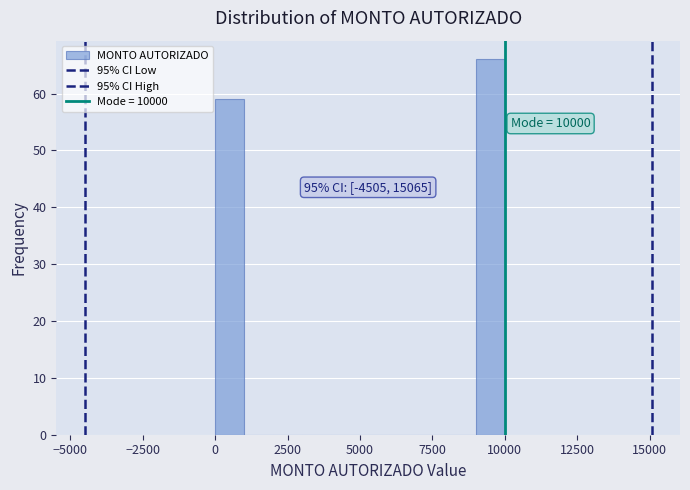

Around what value on the x-axis is the tallest bar? Give the approximate position of its centre, as read against the axis.

9500